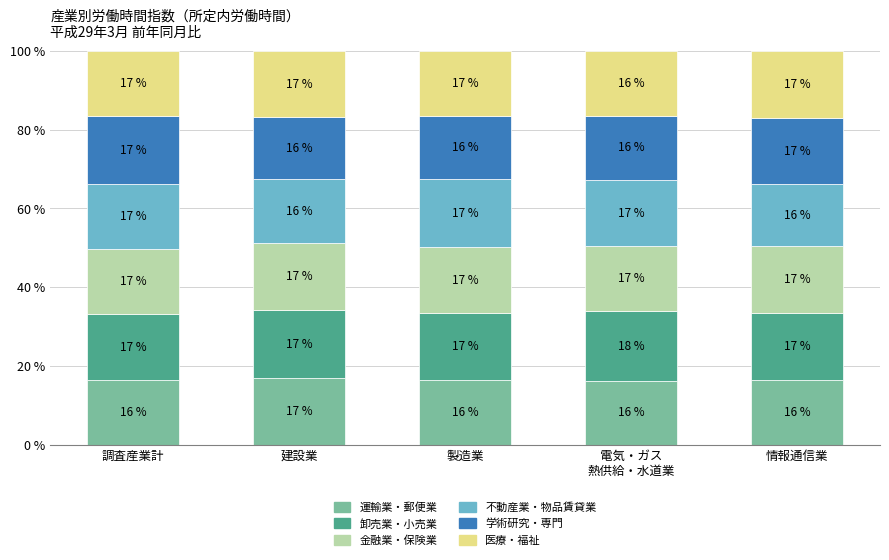

What is the total value across all series at 調査産業計?

100.0